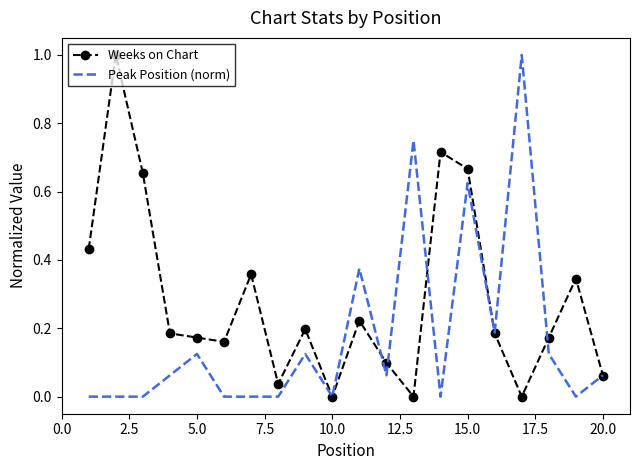

What is the highest value of the Weeks on Chart series?

1.0